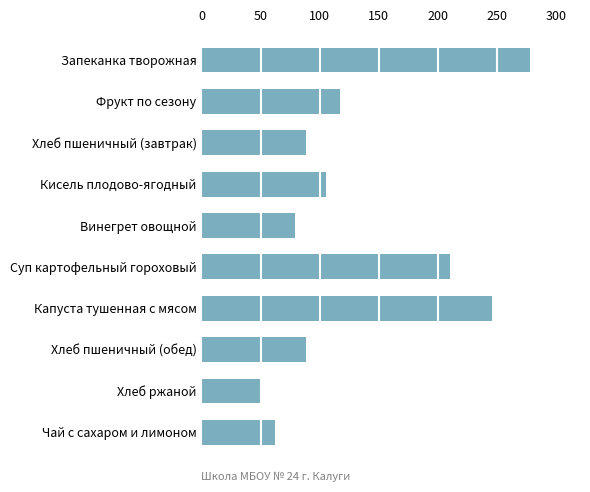

What is the change in value from Суп картофельный гороховый to Хлеб ржаной?

-158.8